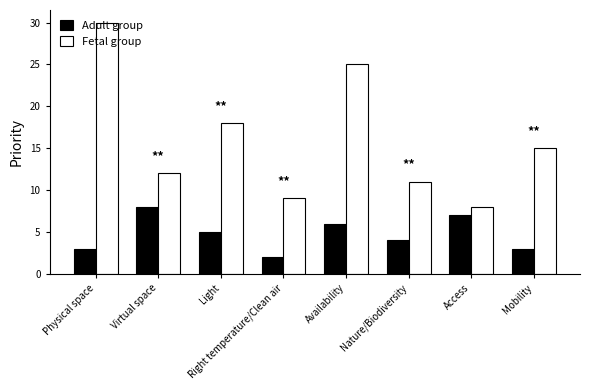

Reading right to left, extract all data points from this chart.

Adult group: Mobility=3	Access=7	Nature/Biodiversity=4	Availability=6	Right temperature/Clean air=2	Light=5	Virtual space=8	Physical space=3
Fetal group: Mobility=15	Access=8	Nature/Biodiversity=11	Availability=25	Right temperature/Clean air=9	Light=18	Virtual space=12	Physical space=30